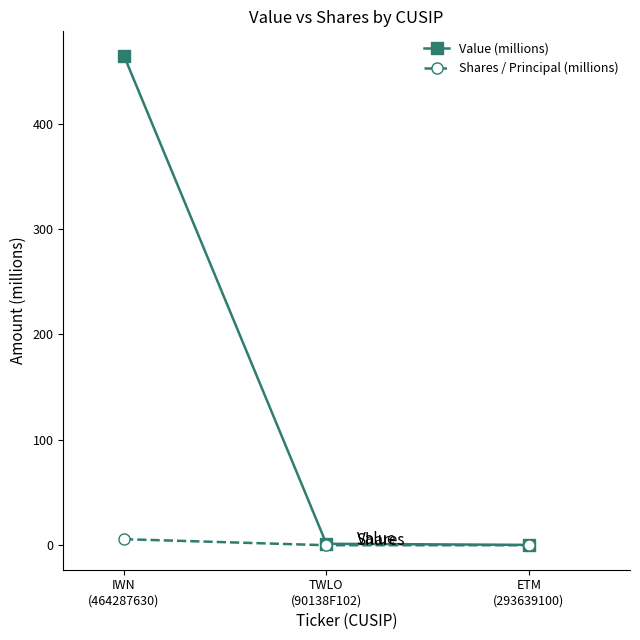

What is the greatest value displayed?

464.3